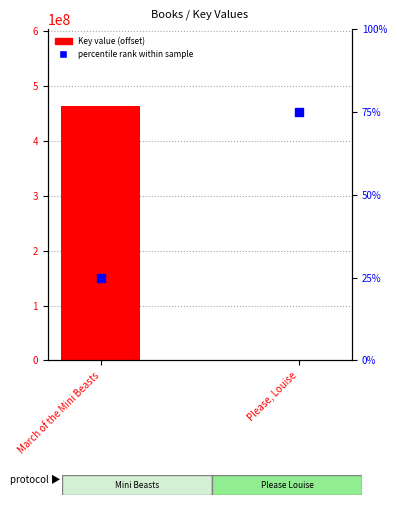

Is the value of Key value (offset) at Please, Louise greater than the value of percentile rank within sample at March of the Mini Beasts?

No